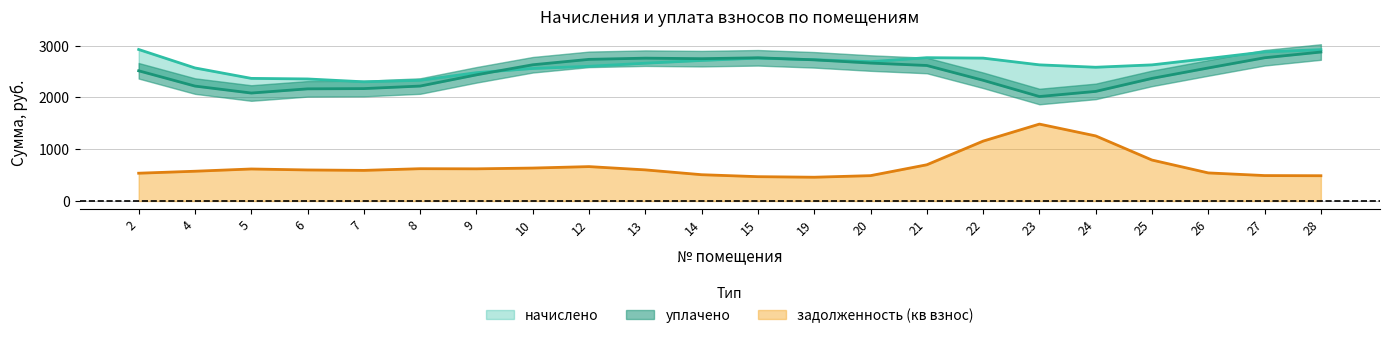

What are all the series names shown in the legend?

начислено, уплачено, задолженность (кв взнос)